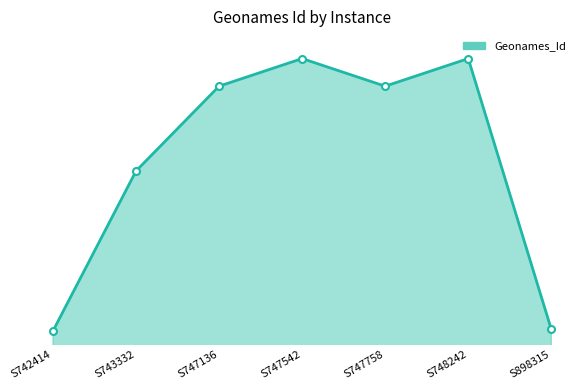

True or false: the data shows 11378879 at S898315.

False